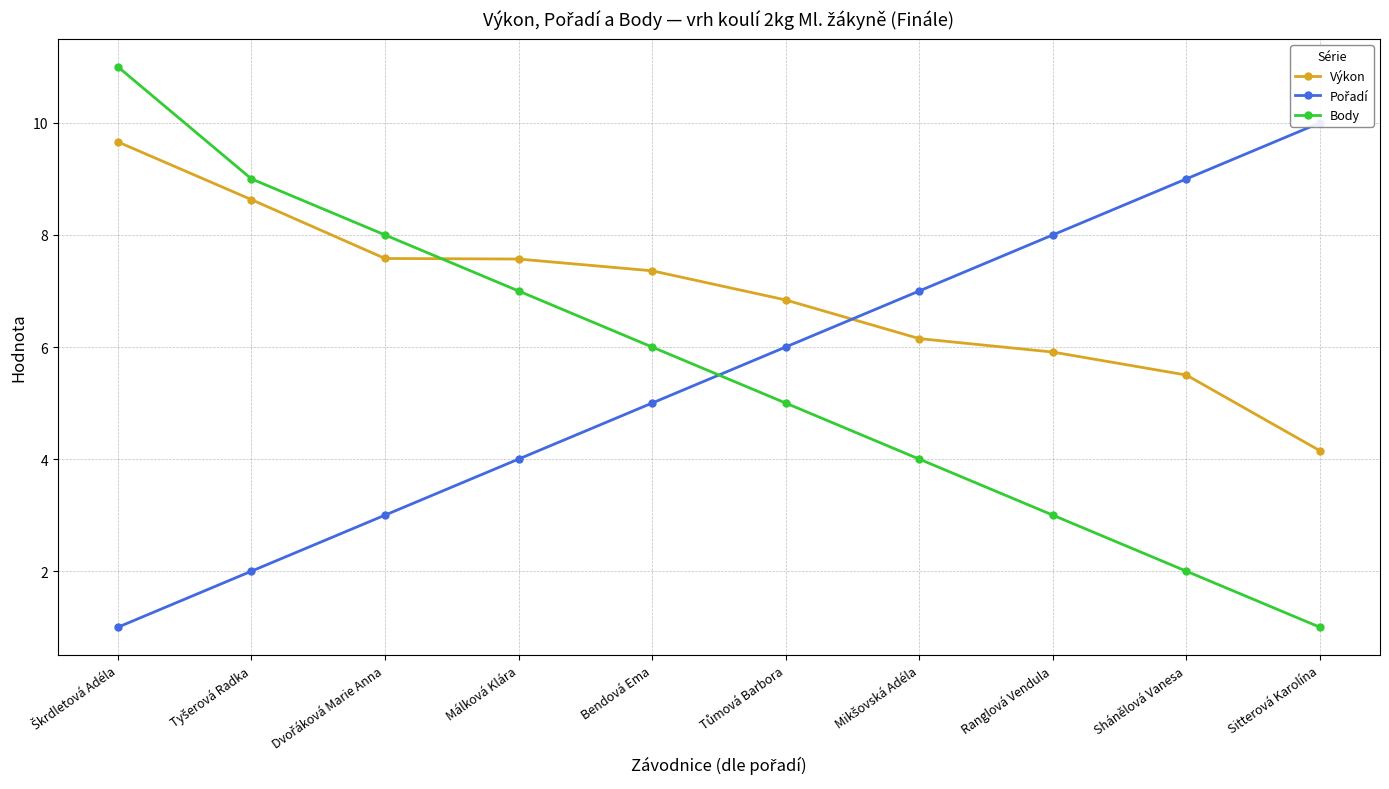

How many values in the Výkon series are below 7?

5